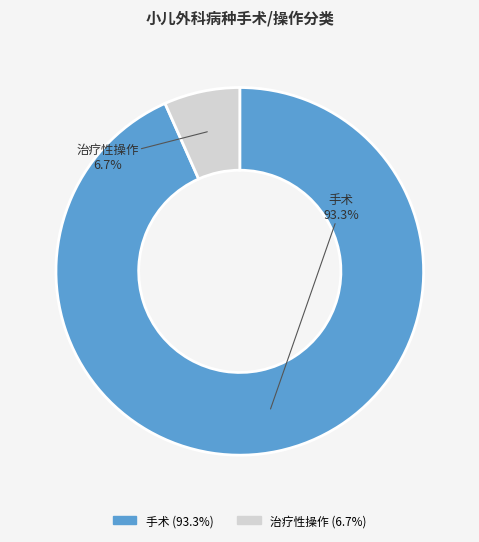

Rank the categories by value from highest to lowest.

手术, 治疗性操作